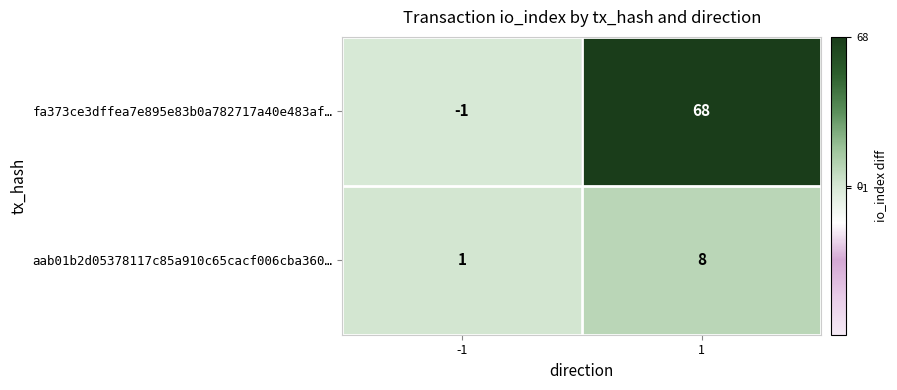

List the series in order of their overall mean, lowest first.

aab01b2d05378117c85a910c65cacf006cba360…, fa373ce3dffea7e895e83b0a782717a40e483af…